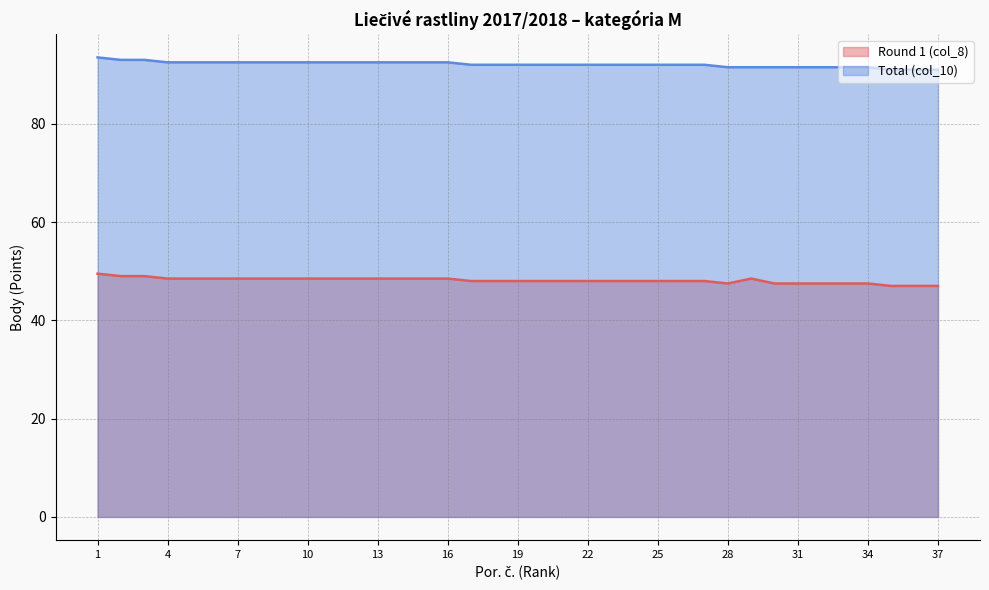

What is the sum of all Total (col_10) values?

3407.5